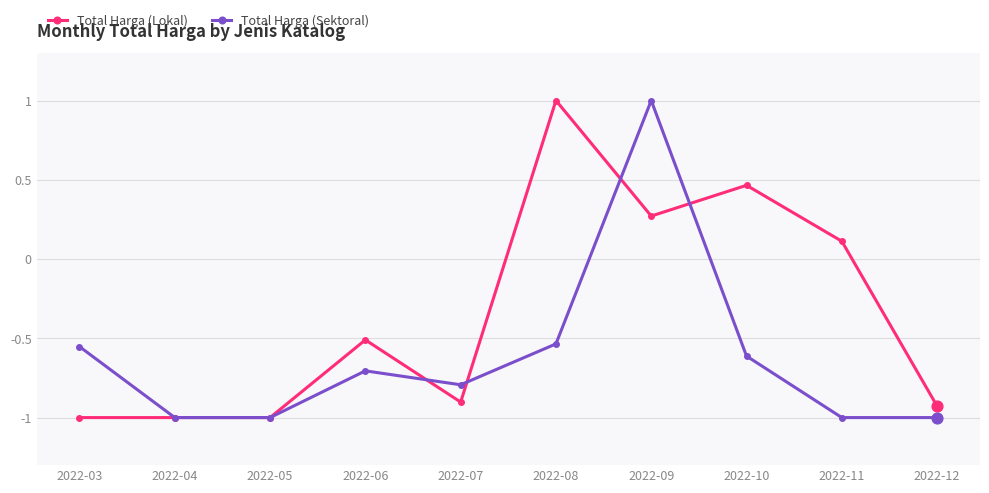

Between 2022-06 and 2022-09, which series saw the biggest shift?

Total Harga (Sektoral)